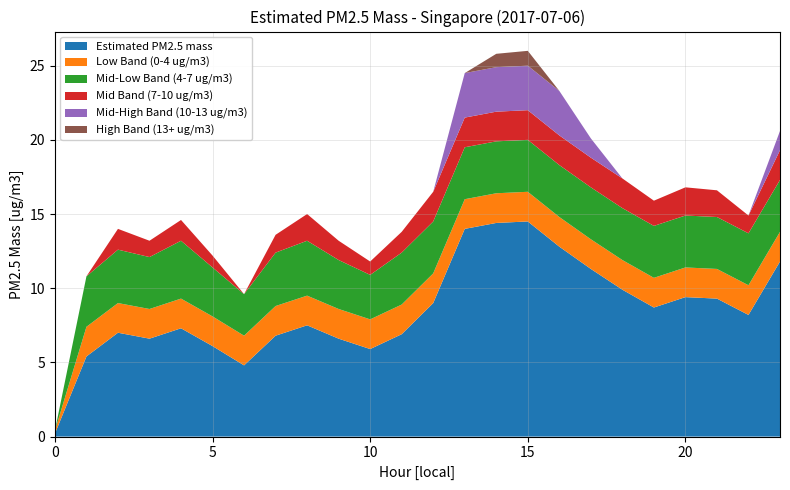

Reading left to right, extract all data points from this chart.

Estimated PM2.5 mass: 0.2	5.4	7.0	6.6	7.3	6.1	4.8	6.8	7.5	6.6	5.9	6.9	9.0	14.0	14.4	14.5	12.8	11.3	9.9	8.7	9.4	9.3	8.2	11.8
Low Band (0-4 ug/m3): 0.2	2.0	2.0	2.0	2.0	2.0	2.0	2.0	2.0	2.0	2.0	2.0	2.0	2.0	2.0	2.0	2.0	2.0	2.0	2.0	2.0	2.0	2.0	2.0
Mid-Low Band (4-7 ug/m3): 0.0	3.4	3.6	3.5	3.9	3.3	2.8	3.6	3.7	3.3	3.0	3.5	3.5	3.5	3.5	3.5	3.5	3.5	3.5	3.5	3.5	3.5	3.5	3.5
Mid Band (7-10 ug/m3): 0.0	0.0	1.4	1.1	1.4	0.8	0.0	1.2	1.8	1.3	0.9	1.4	2.0	2.0	2.0	2.0	2.0	2.0	2.0	1.7	1.9	1.8	1.2	2.0
Mid-High Band (10-13 ug/m3): 0.0	0.0	0.0	0.0	0.0	0.0	0.0	0.0	0.0	0.0	0.0	0.0	0.0	3.0	3.0	3.0	3.0	1.3	0.0	0.0	0.0	0.0	0.0	1.3
High Band (13+ ug/m3): 0.0	0.0	0.0	0.0	0.0	0.0	0.0	0.0	0.0	0.0	0.0	0.0	0.0	0.0	0.9	1.0	0.0	0.0	0.0	0.0	0.0	0.0	0.0	0.0